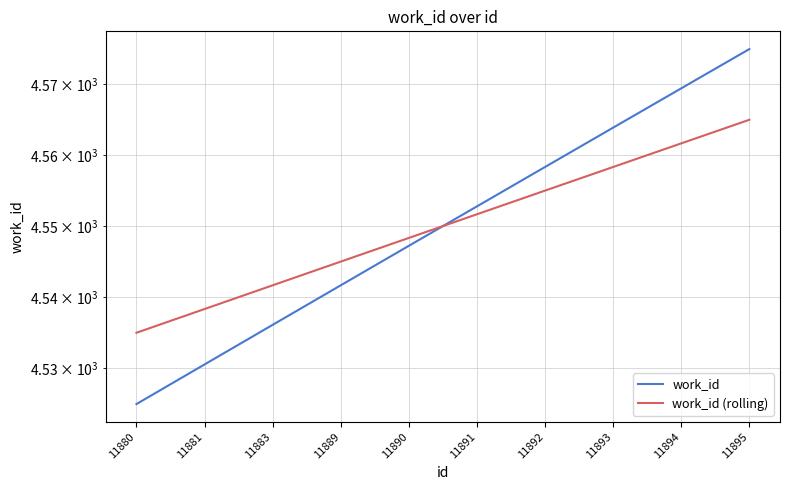

How many values in the work_id series exceed 4552?

5